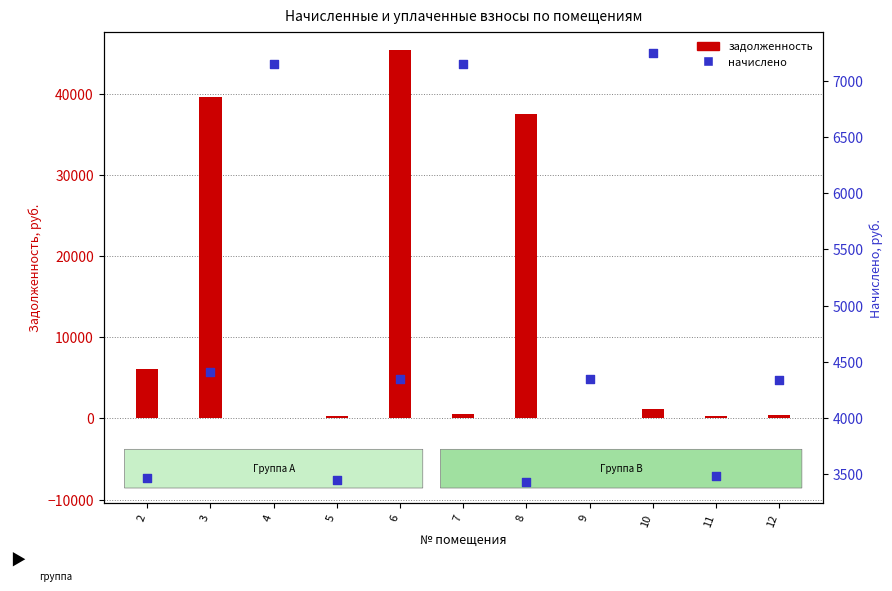

At which category is the sum across all series the highest?

6